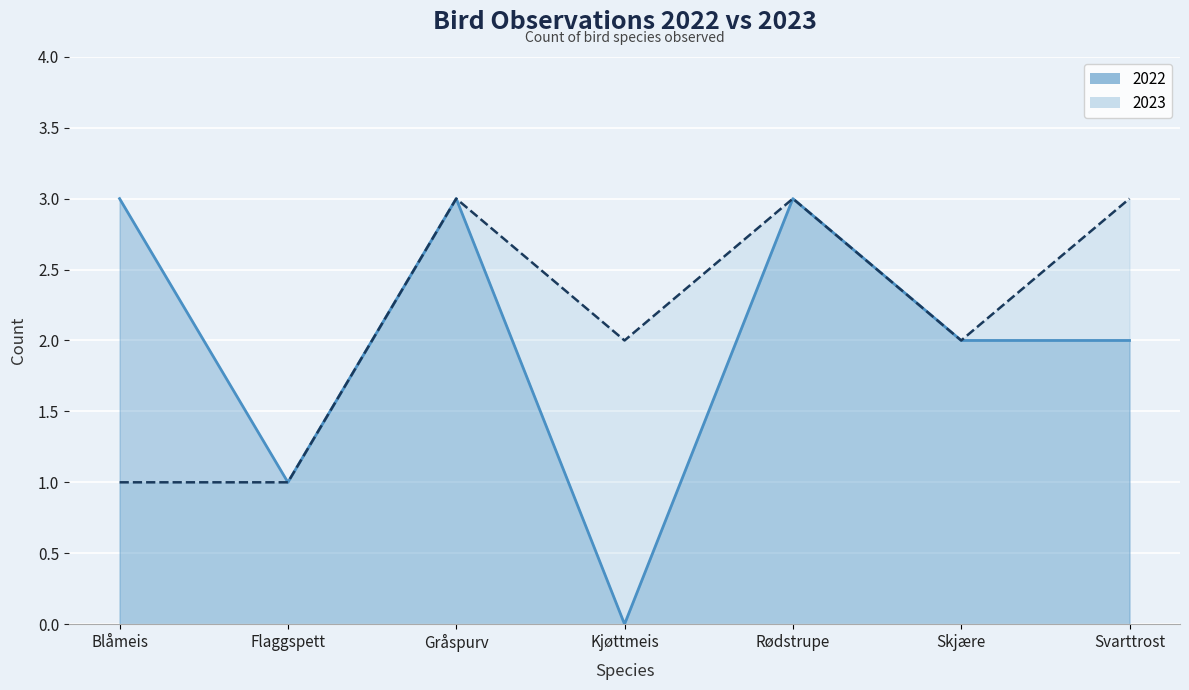

True or false: 2022 and 2023 cross at least once.

False